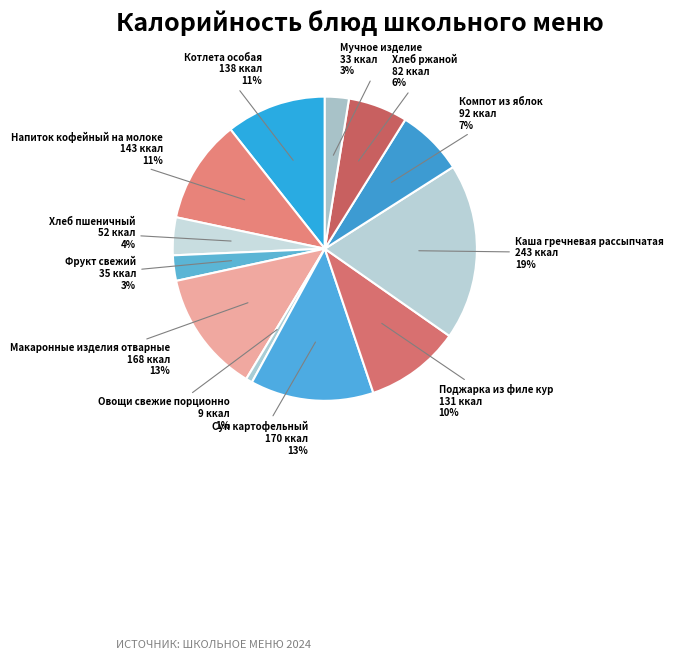

True or false: Каша гречневая рассыпчатая accounts for 6% of the total.

False